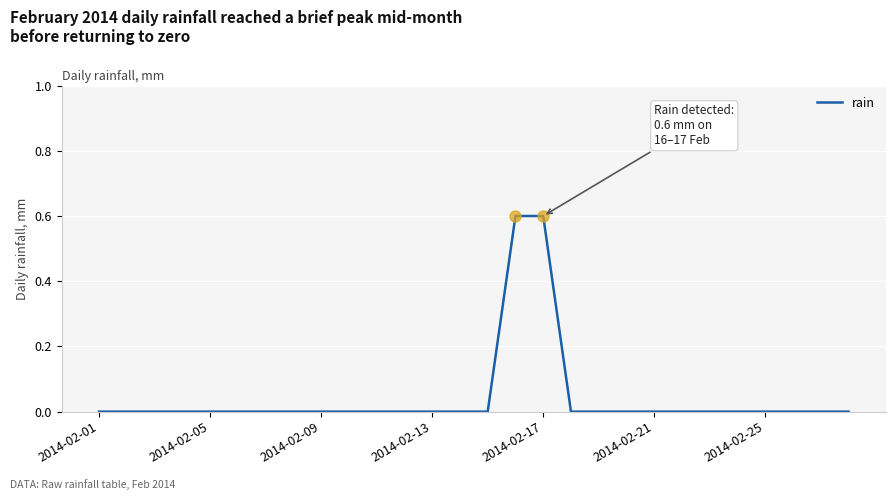

What is the difference between the maximum and minimum values?

0.6